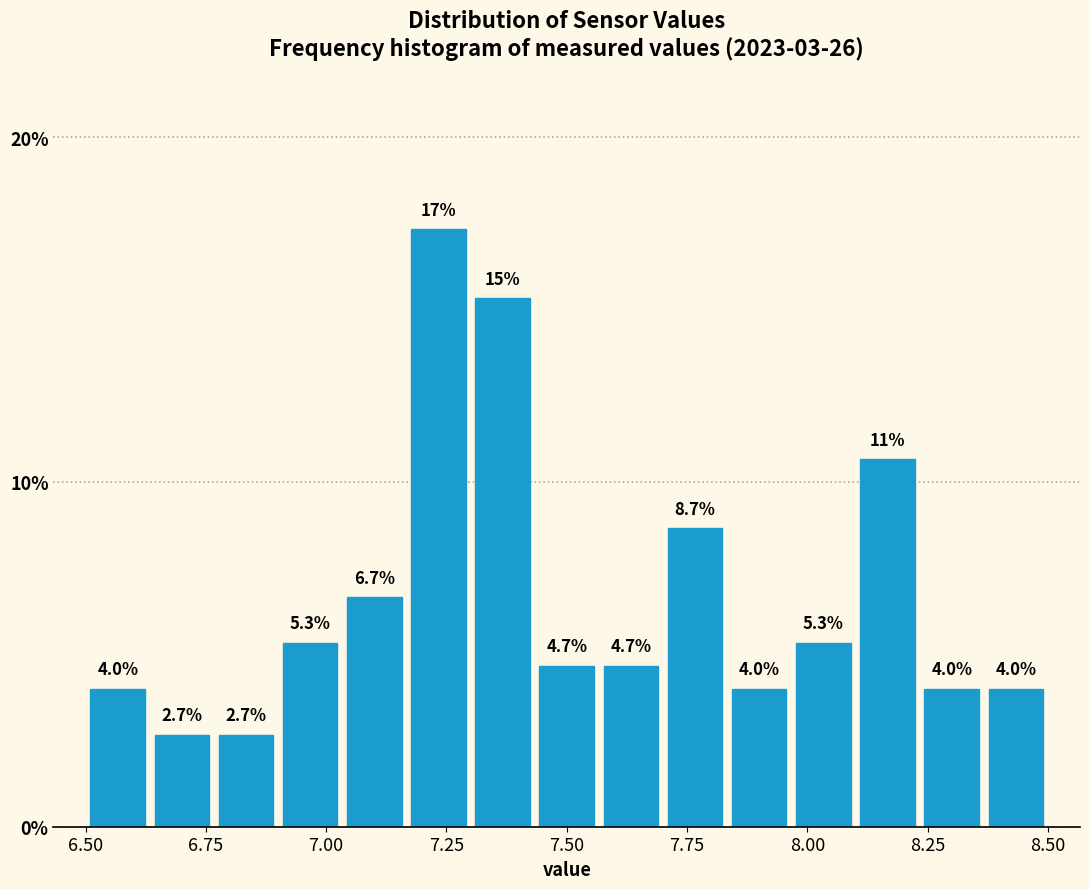

Around what value on the x-axis is the tallest bar? Give the approximate position of its centre, as read against the axis.

7.25